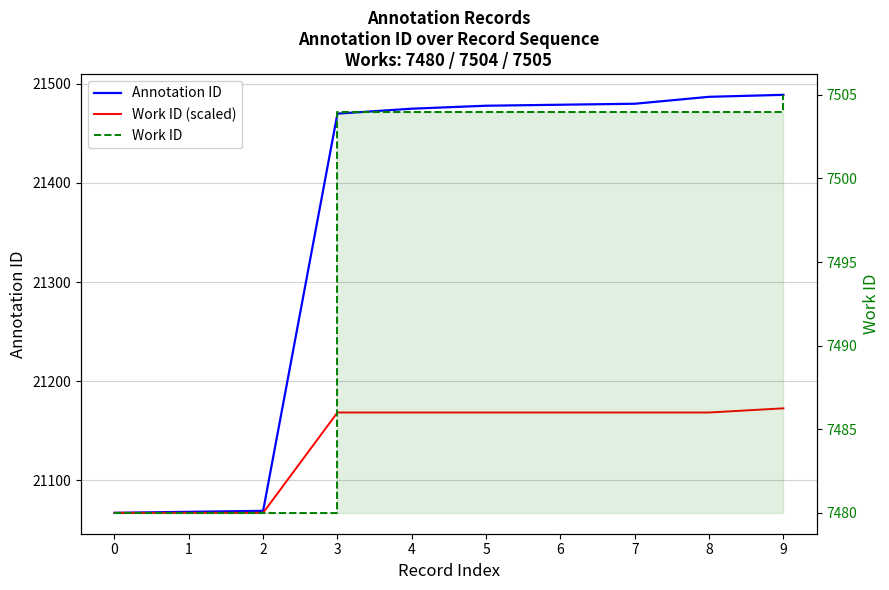

What is the difference between the maximum and minimum values in the Annotation ID series?

422.0